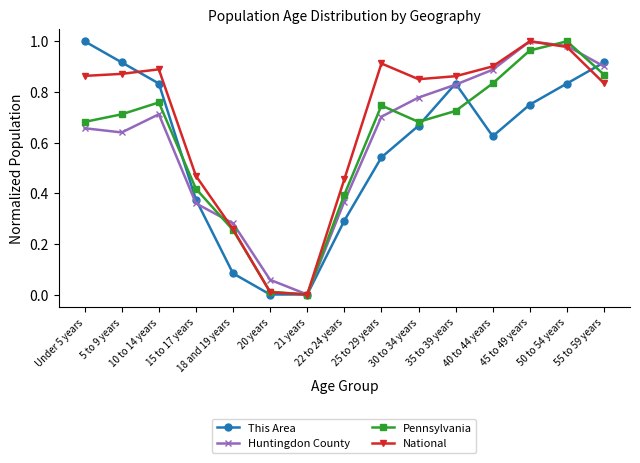

Which series changed the most between 10 to 14 years and 45 to 49 years?

Huntingdon County